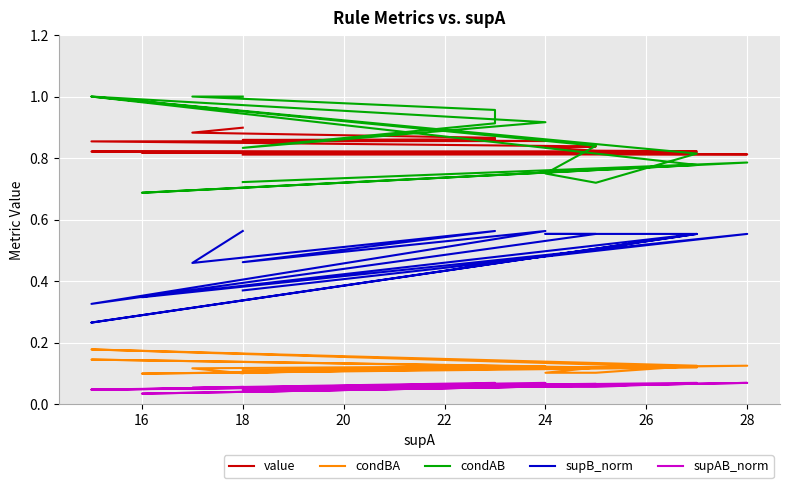

What is the sum of the supAB_norm values at 19 and 22?

0.1